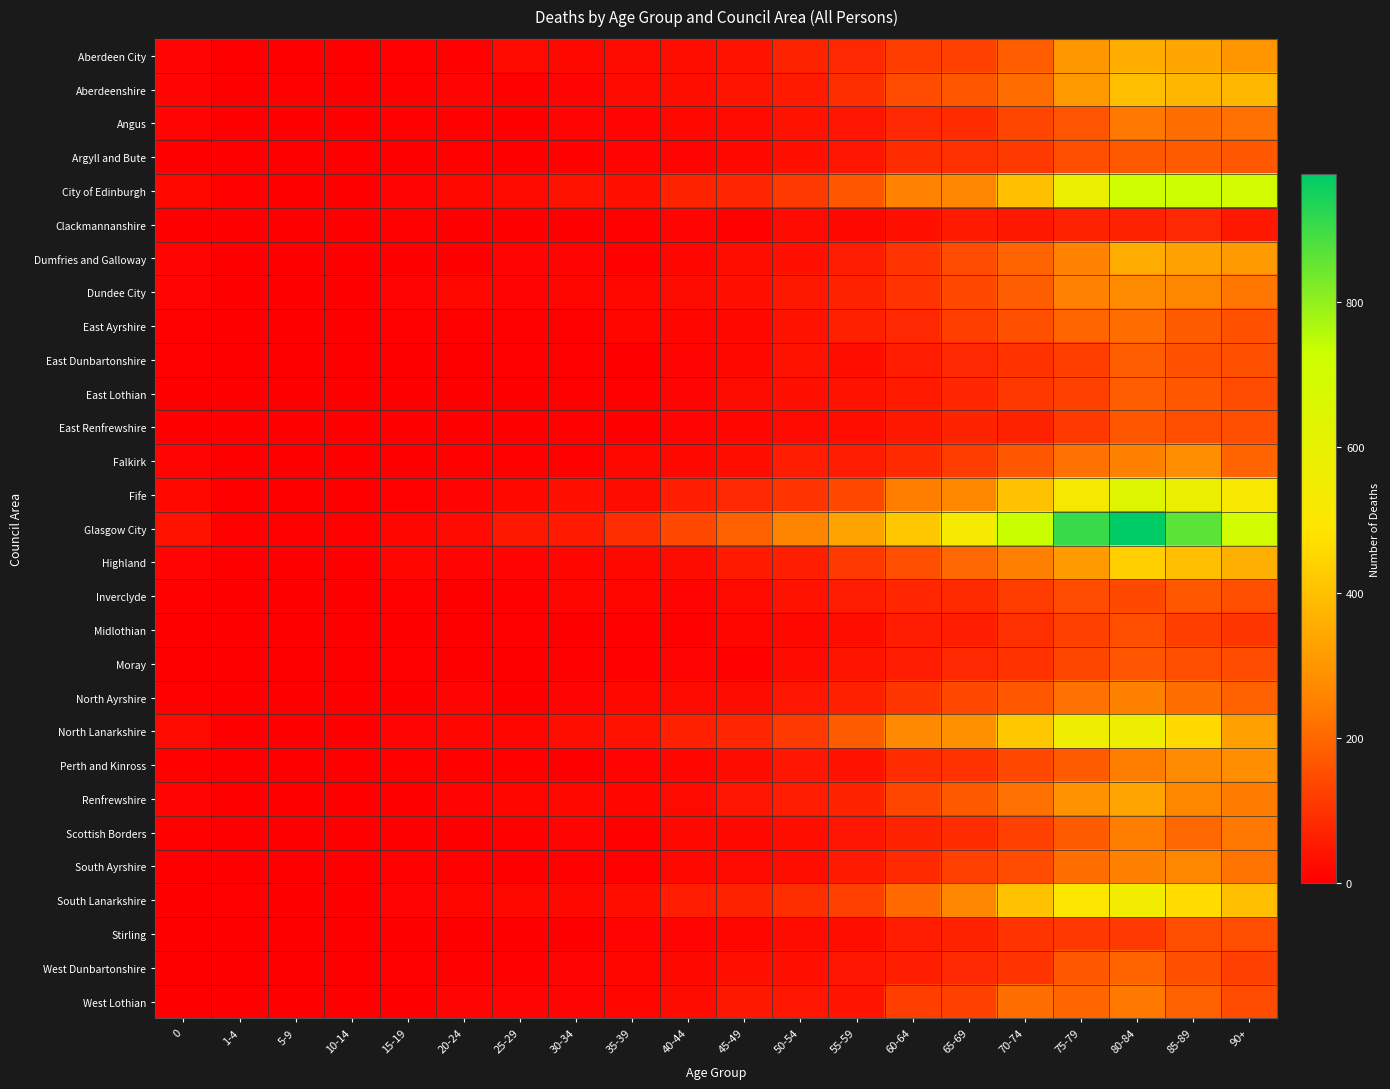

At 35-39, list the series in order from largest to smallest.

Glasgow City, North Lanarkshire, City of Edinburgh, South Lanarkshire, Aberdeen City, Fife, Aberdeenshire, Dundee City, Falkirk, North Ayrshire, Highland, East Ayrshire, Inverclyde, Renfrewshire, West Dunbartonshire, West Lothian, Angus, Perth and Kinross, Stirling, Argyll and Bute, Midlothian, Moray, Scottish Borders, Clackmannanshire, Dumfries and Galloway, East Lothian, South Ayrshire, East Dunbartonshire, East Renfrewshire